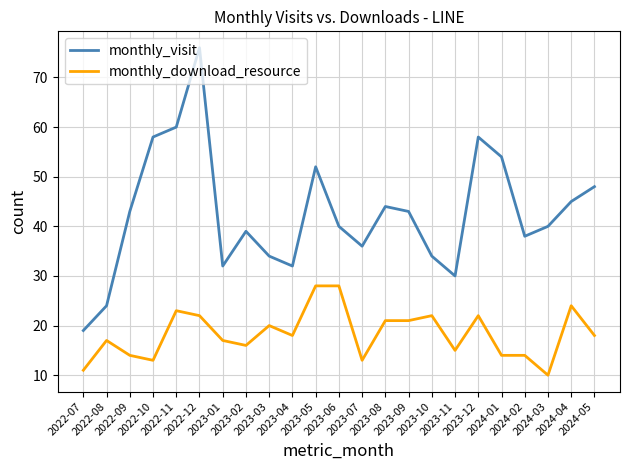

True or false: monthly_visit and monthly_download_resource intersect in this chart.

False